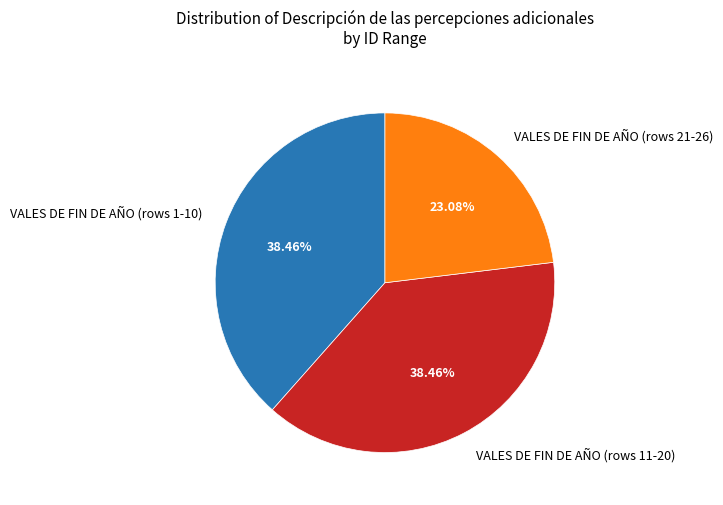

Between VALES DE FIN DE AÑO (rows 21-26) and VALES DE FIN DE AÑO (rows 11-20), which is larger?

VALES DE FIN DE AÑO (rows 11-20)